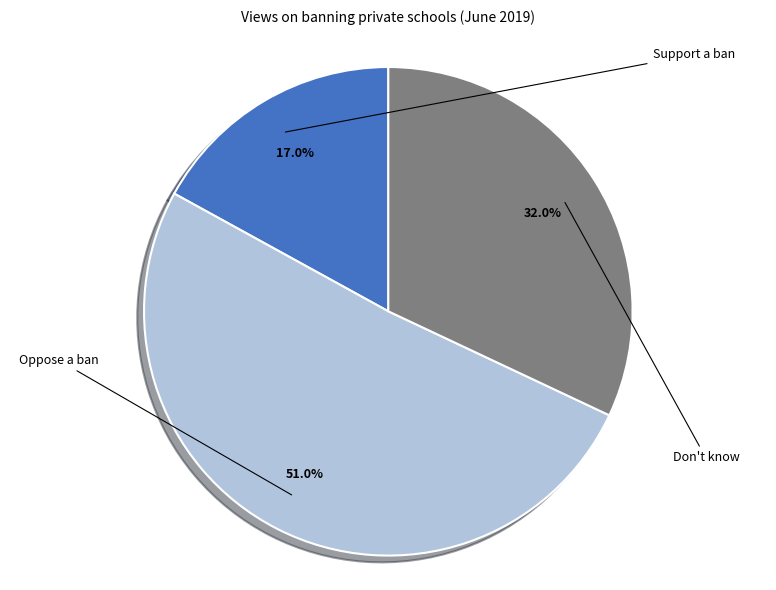

Does any single category account for the majority?

Yes